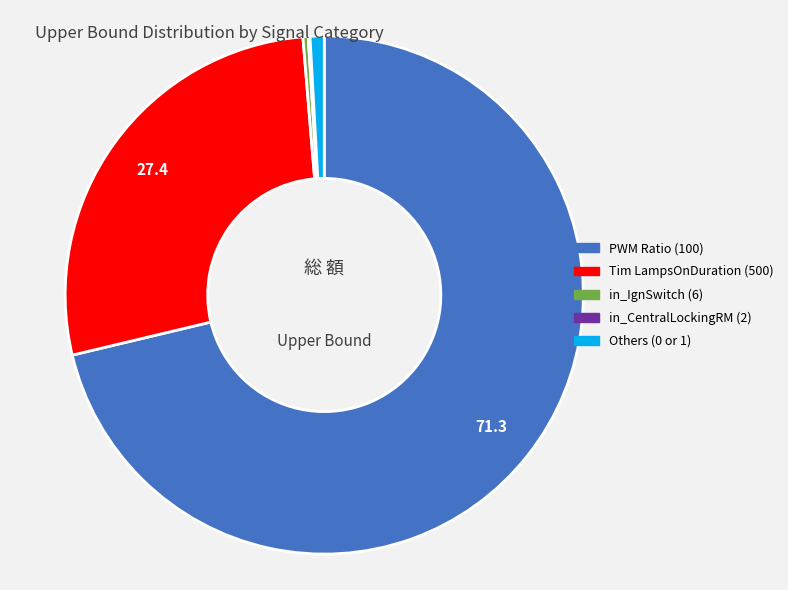

Does any single category account for the majority?

Yes